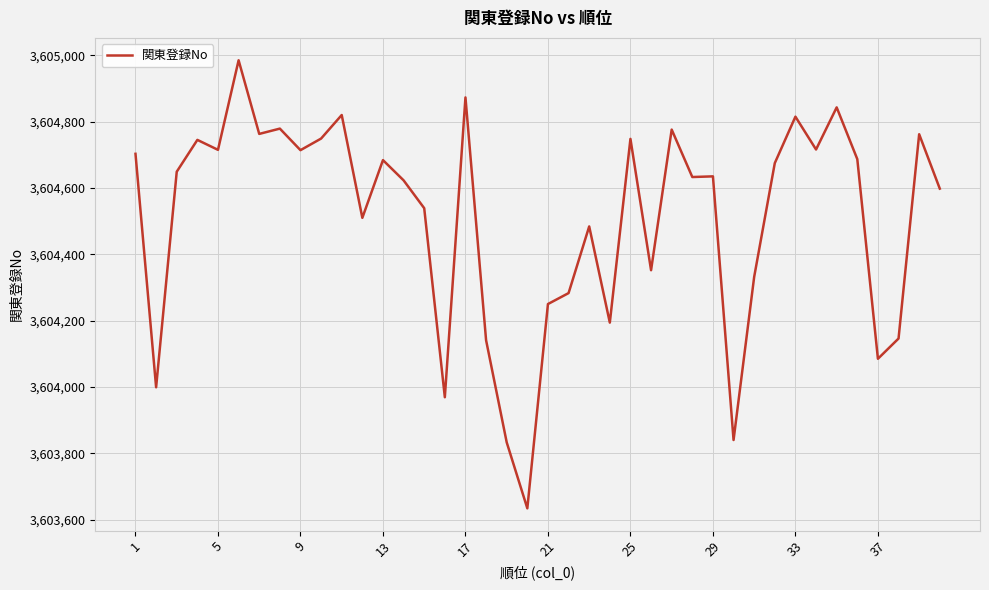

What is the minimum value shown in the chart?

3603634